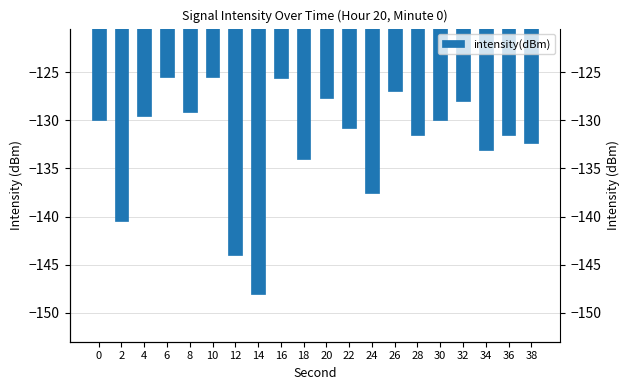

The value at 4 is -63.8. True or false?

False